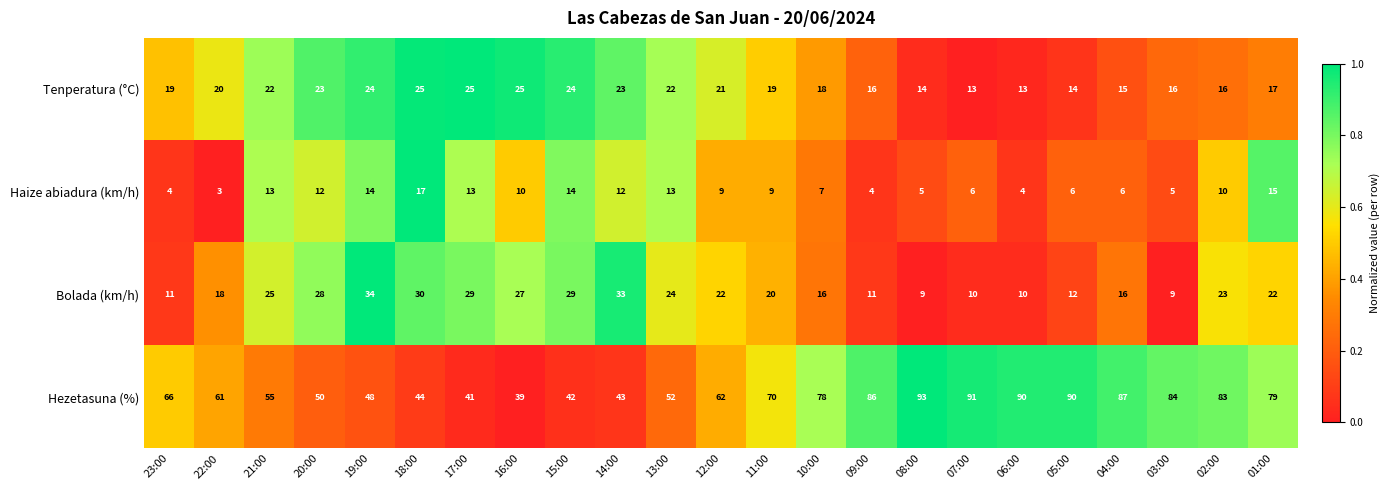

What is the minimum value shown in the chart?

3